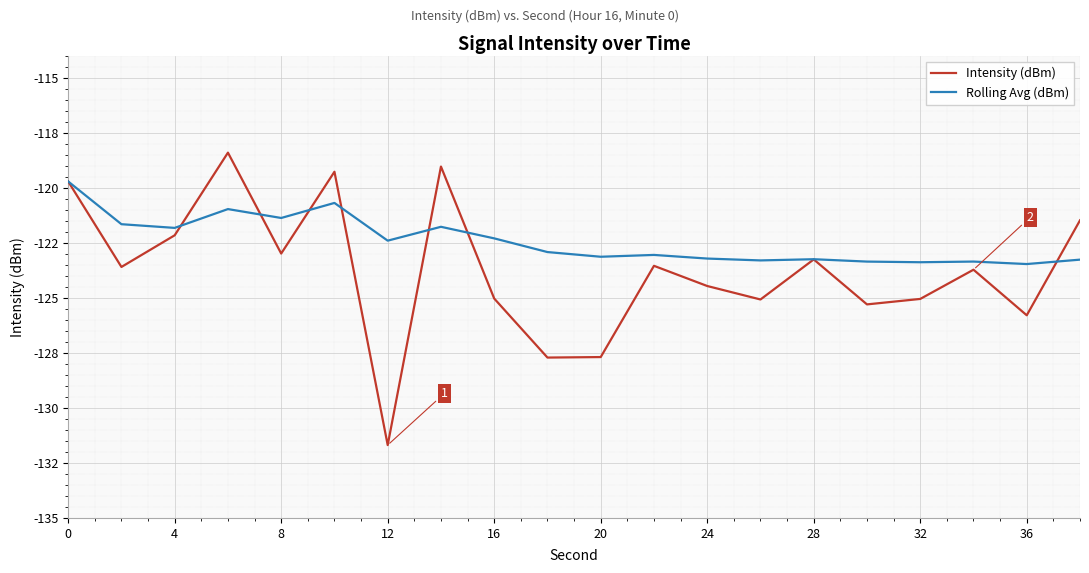

Is this an area chart (filled region under the line)?

No